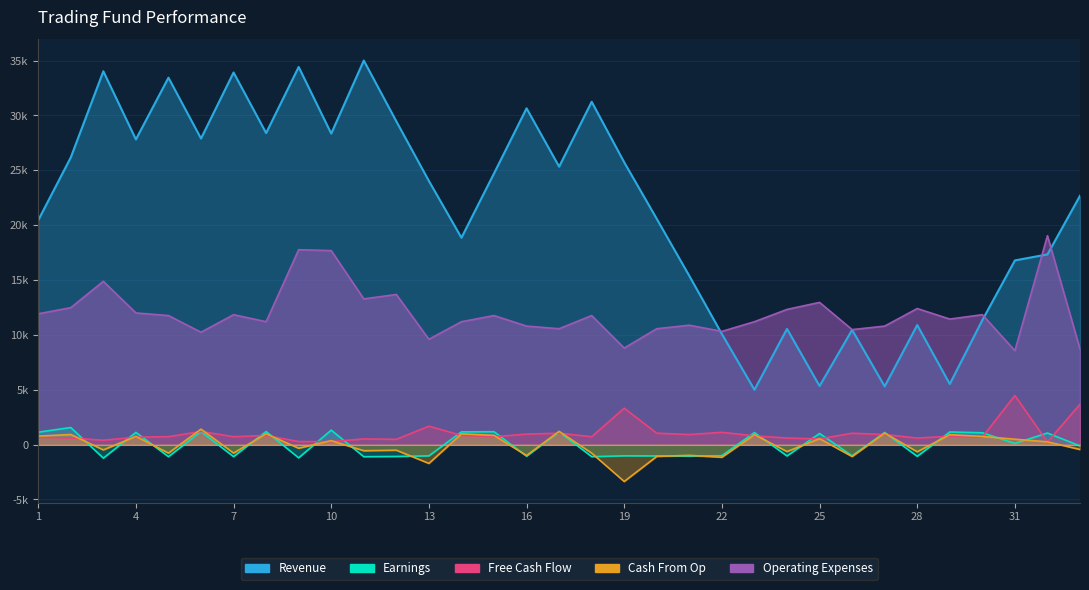

True or false: Earnings and Cash From Op cross at least once.

True